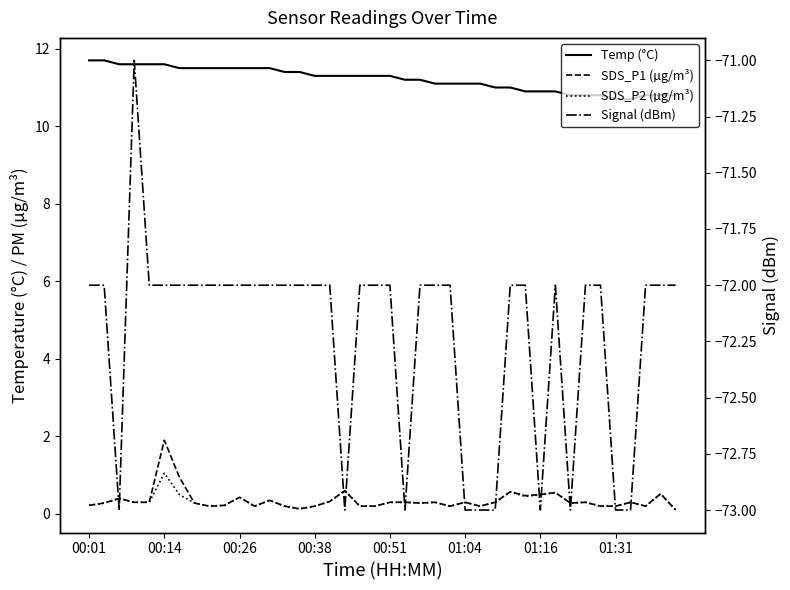

In Signal (dBm), how many points are lower than both neighbors (excluding endpoints)?

5